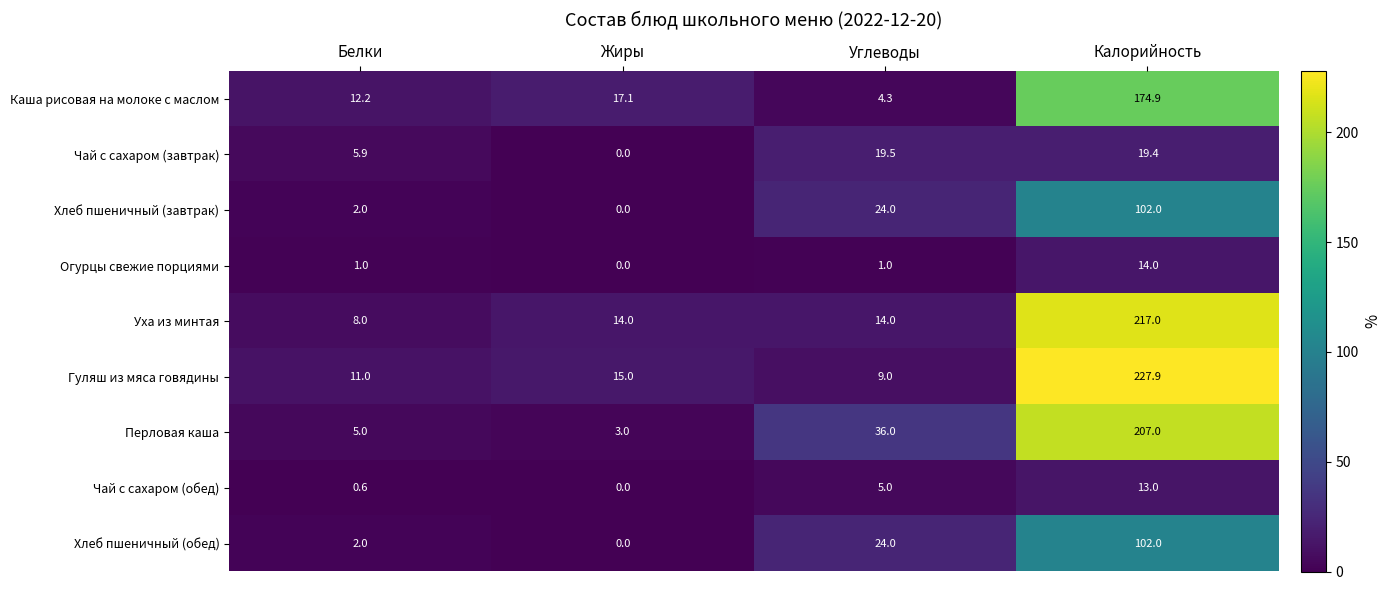

Between Белки and Калорийность, which series saw the biggest shift?

Гуляш из мяса говядины